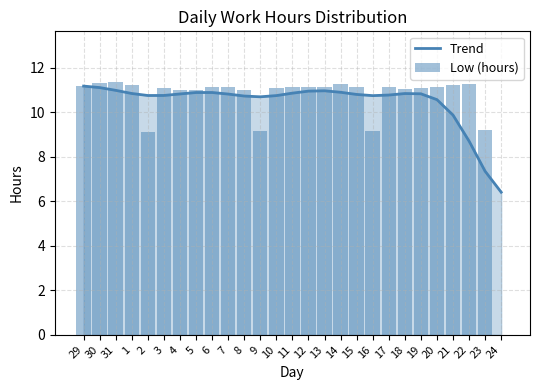

The Trend series shows 15.7 at 19. True or false?

False